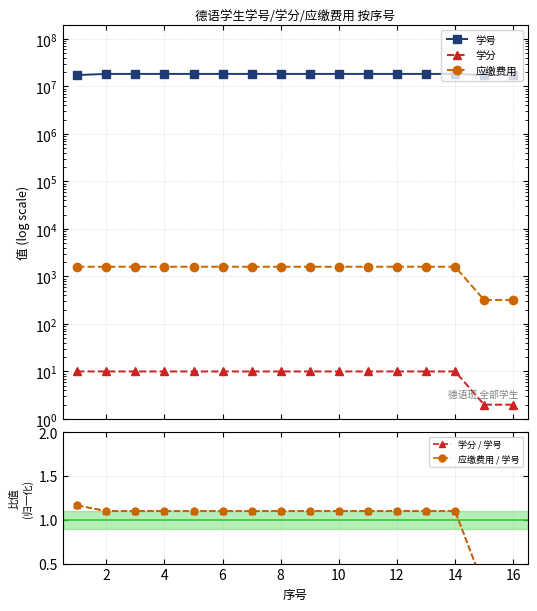

Count the number of categories in the chart.

16